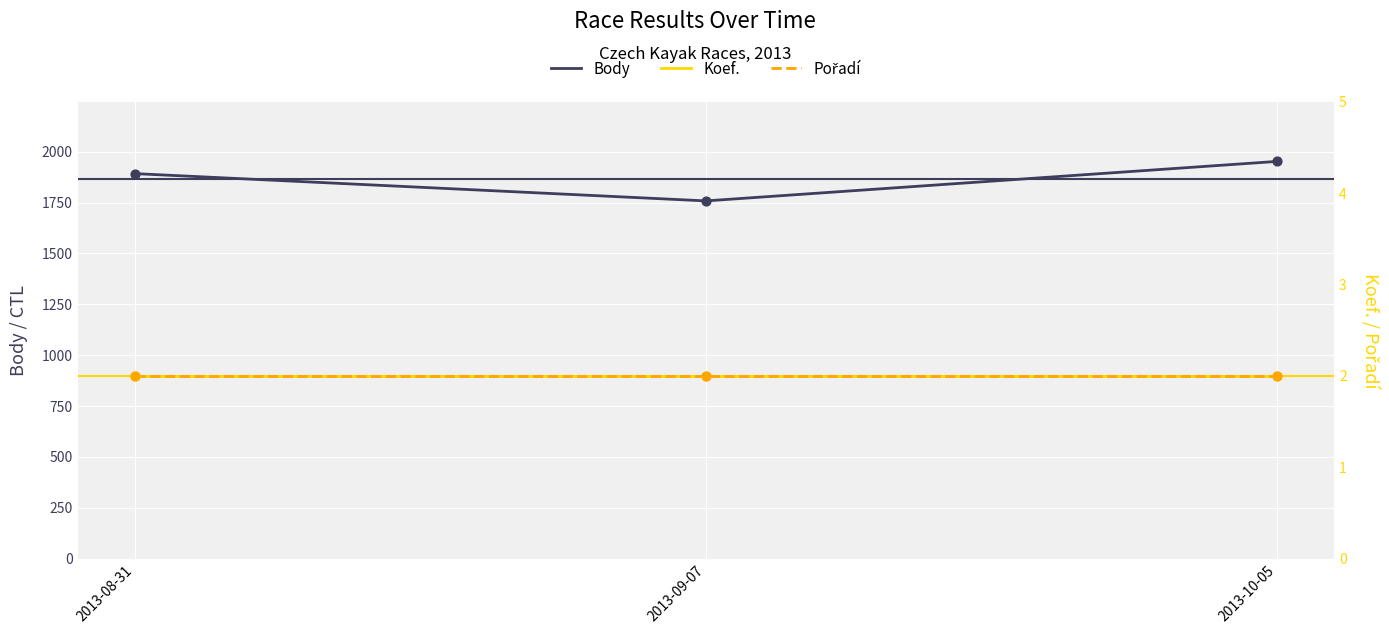

Is the value of Body at 2013-09-07 greater than the value of Koef. at 2013-10-05?

Yes